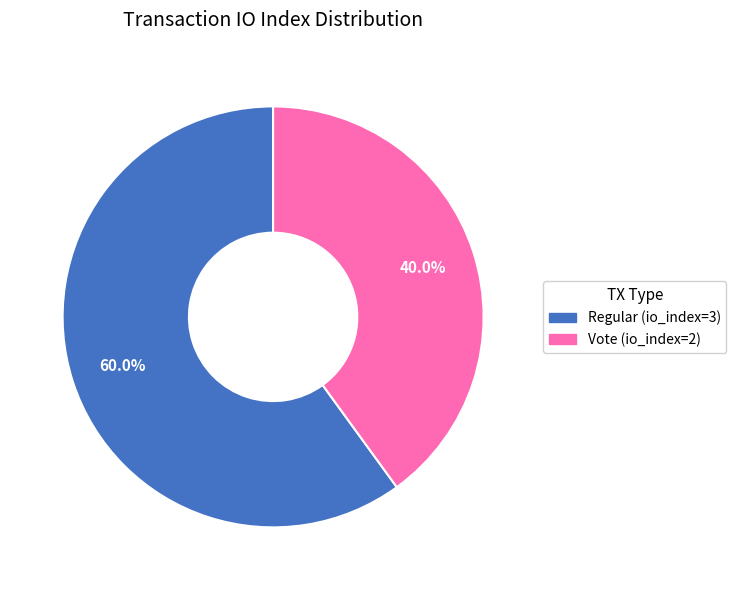

True or false: Vote (io_index=2) accounts for 40% of the total.

True